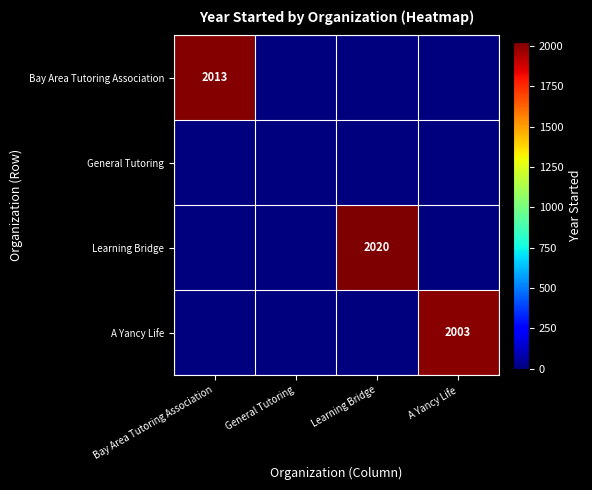

What is the total value across all series at Learning Bridge?

2020